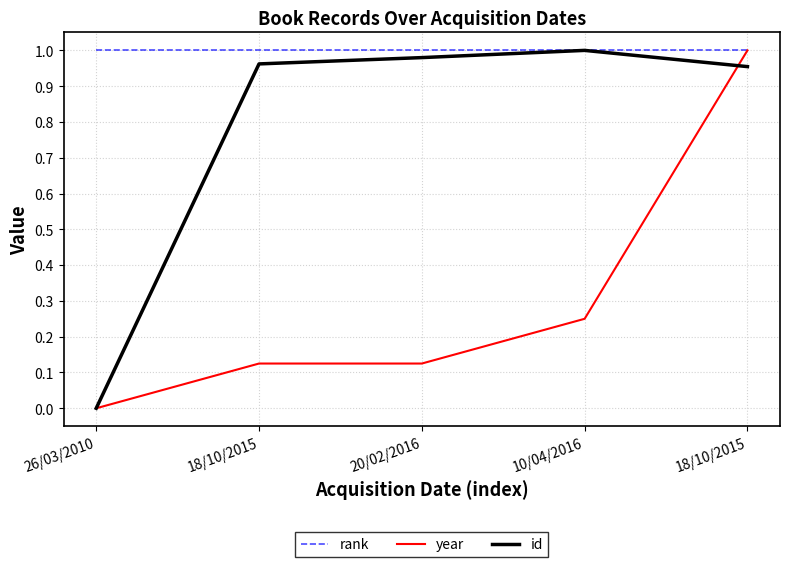

What is the sum of the year values at 26/03/2010 and 18/10/2015?

0.1